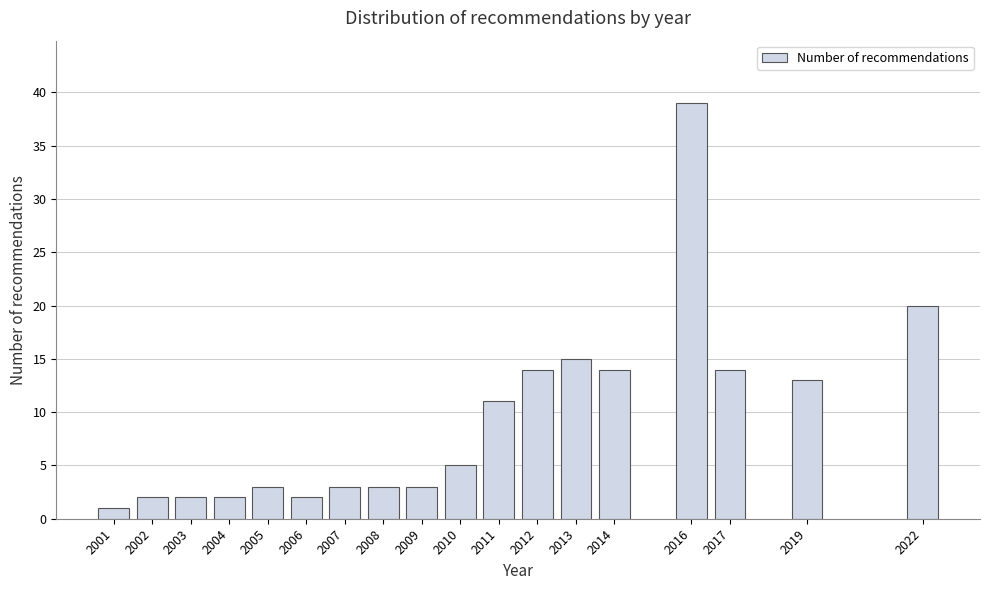

Reading left to right, extract all data points from this chart.

1	2	2	2	3	2	3	3	3	5	11	14	15	14	39	14	13	20